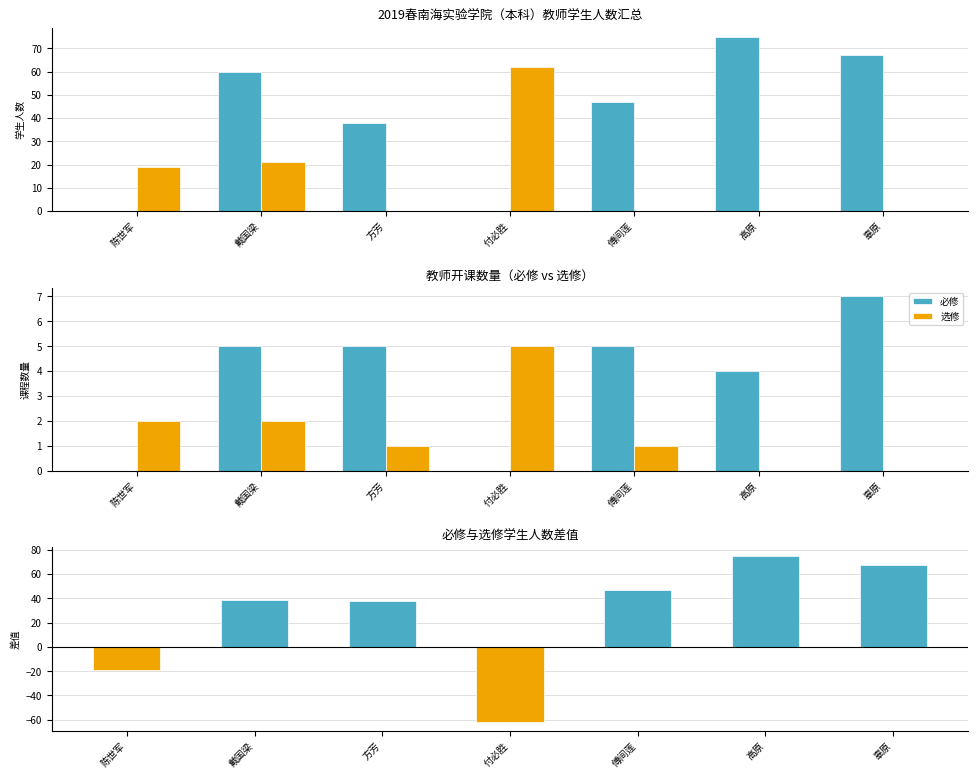

Between 傅间莲 and 方芳, which is larger?

傅间莲